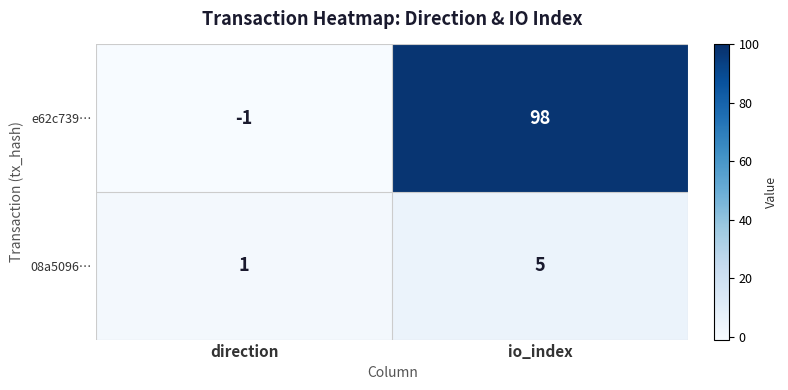

Which series has the widest spread of values?

e62c739…